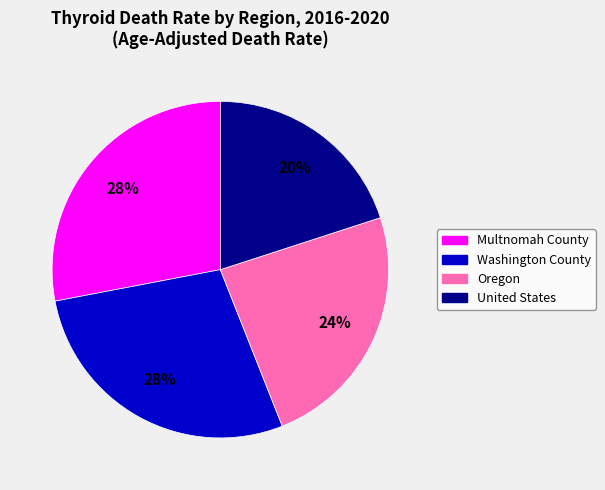

To the nearest percent, what percentage of the pie is United States?

20%